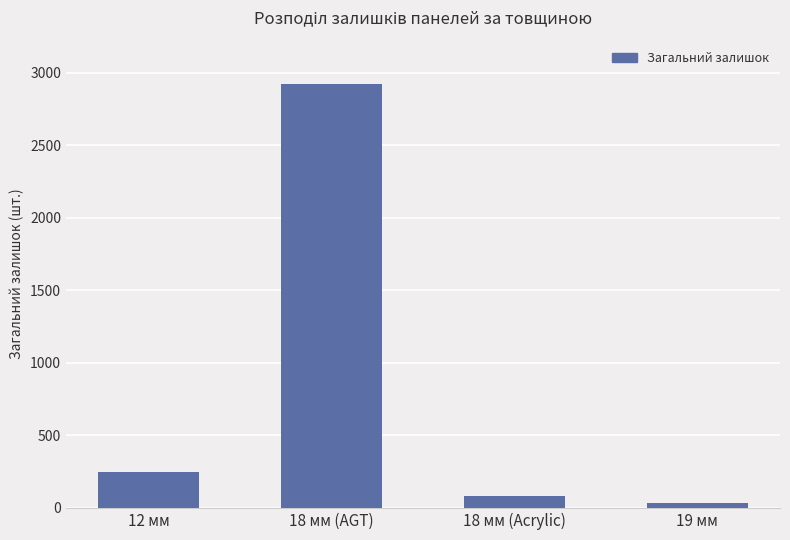

Rank the categories by value from highest to lowest.

18 мм (AGT), 12 мм, 18 мм (Acrylic), 19 мм